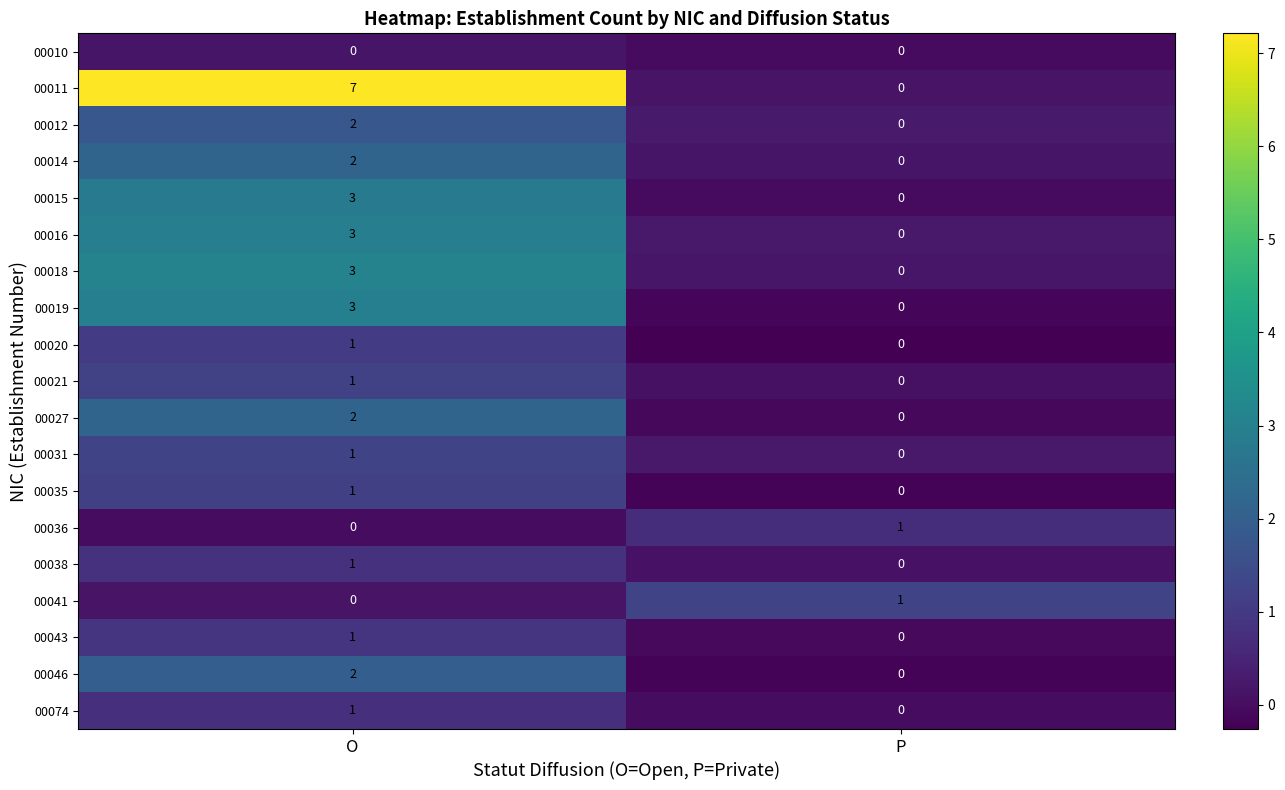

Which category has the highest value across all series?

O